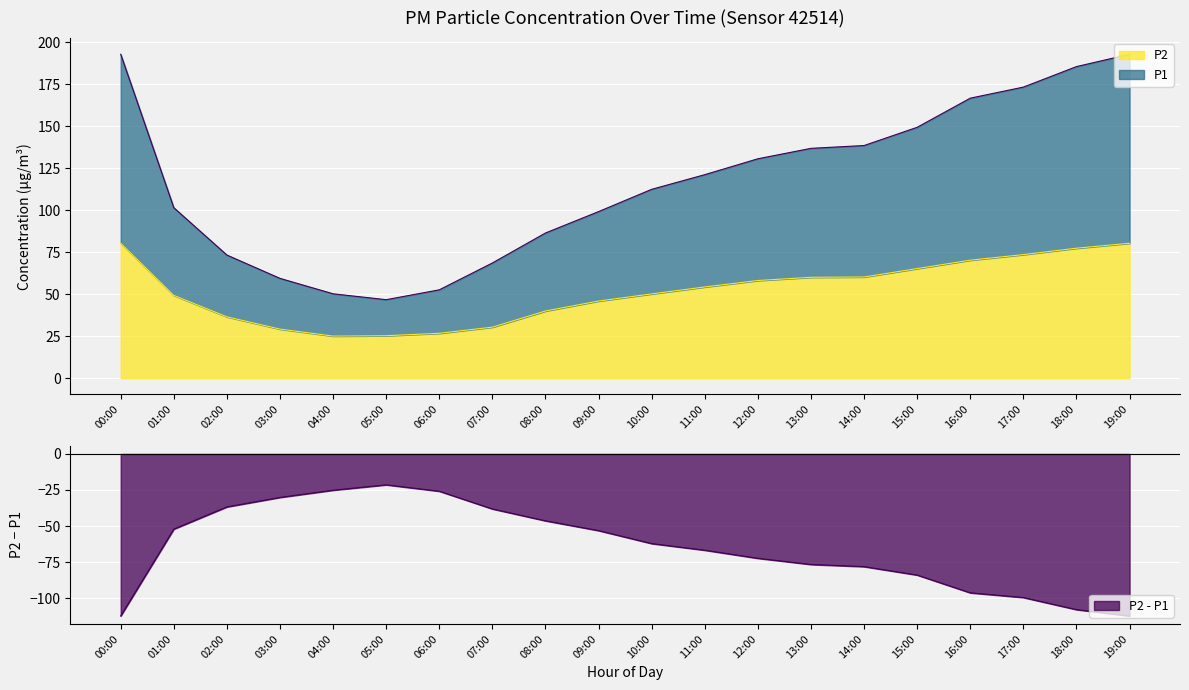

What is the difference between the highest and lowest values at 12:00?

72.4